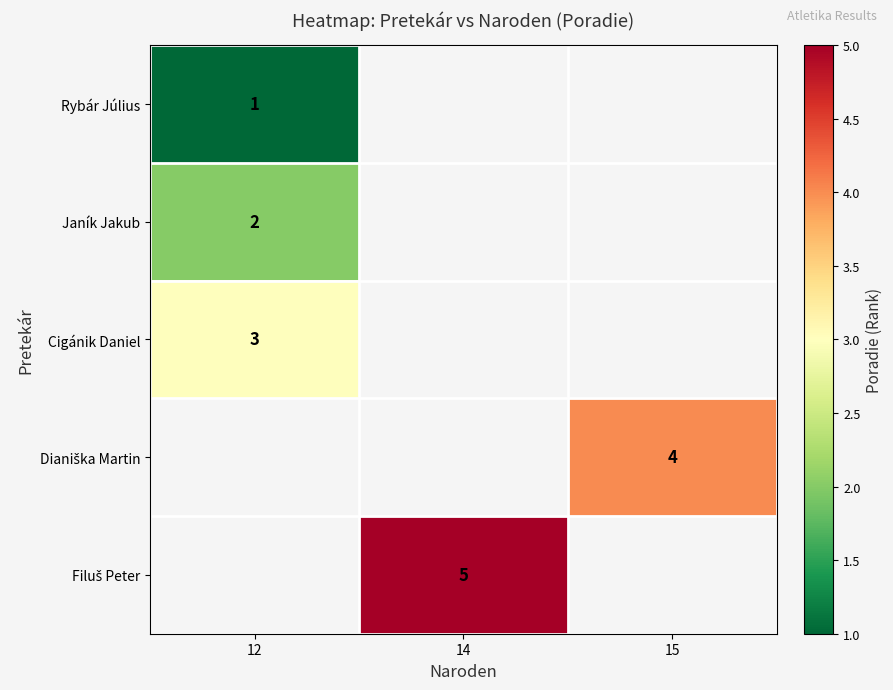

At how many categories does at least one series exceed 2?

3